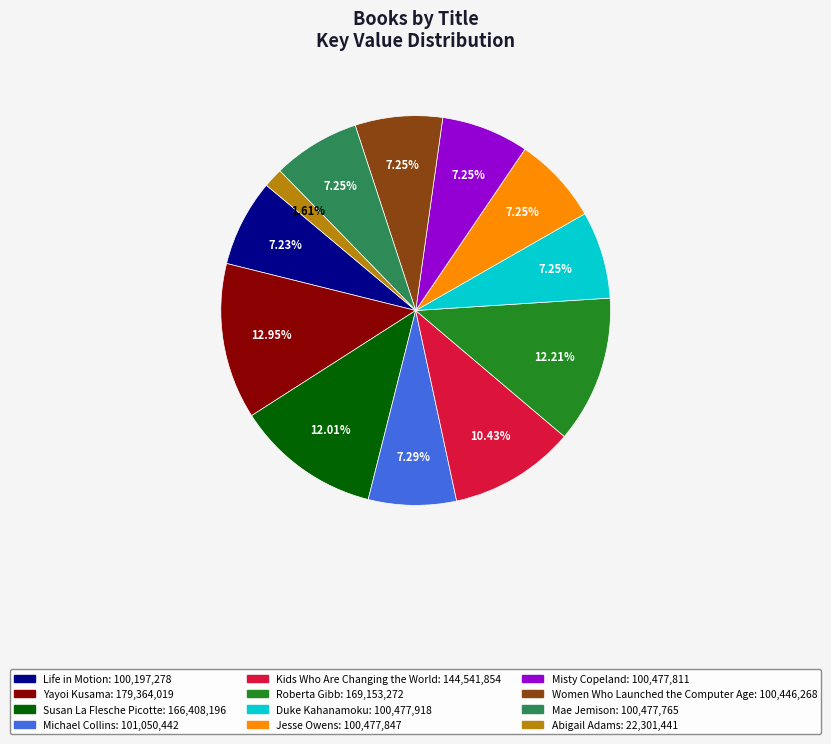

What is the total percentage of Misty Copeland and Kids Who Are Changing the World?

17.7%